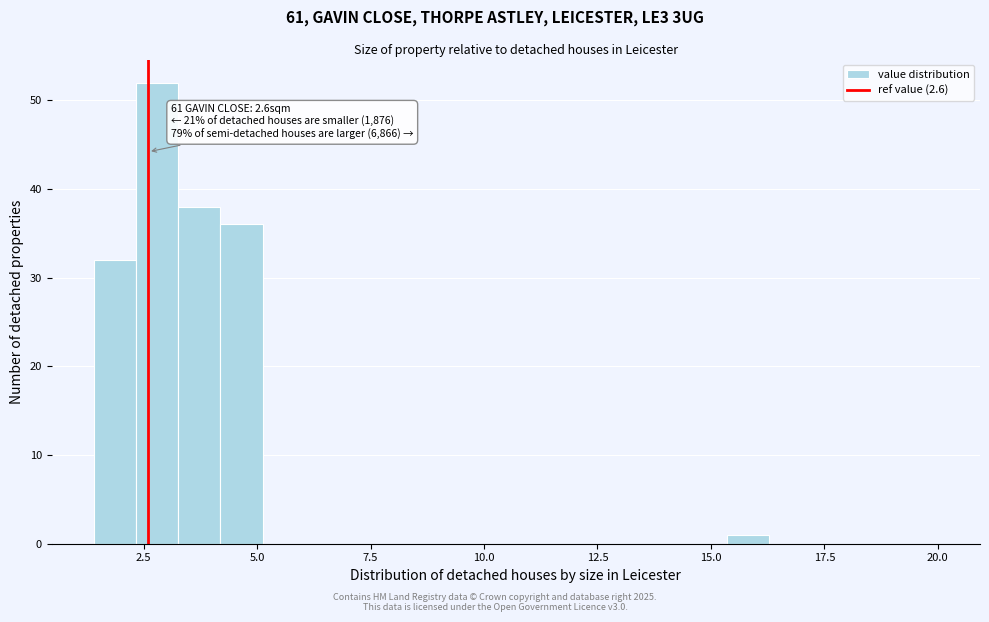

Read against the x-axis, roughly where is the centre of the tallest bar?

3.0